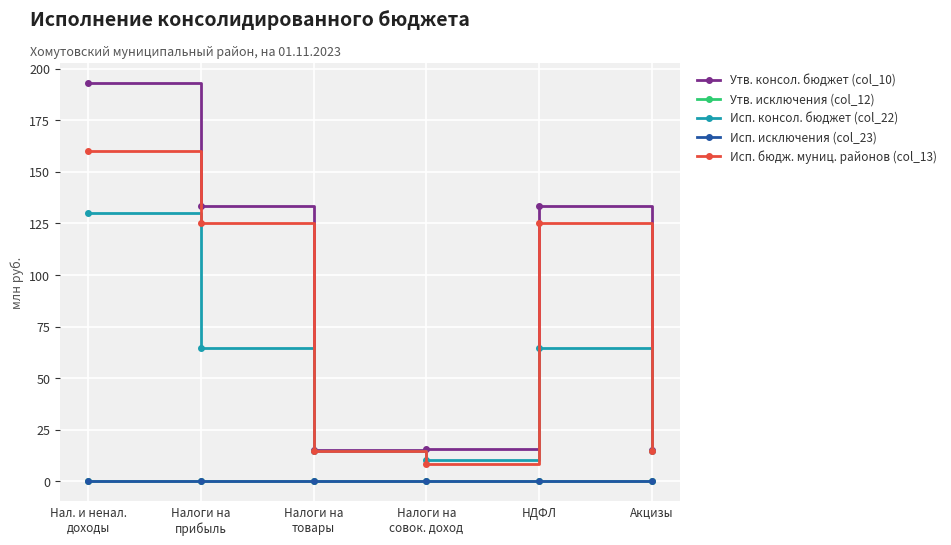

Which category has the lowest value in the Исп. бюдж. муниц. районов (col_13) series?

Налоги на
совок. доход